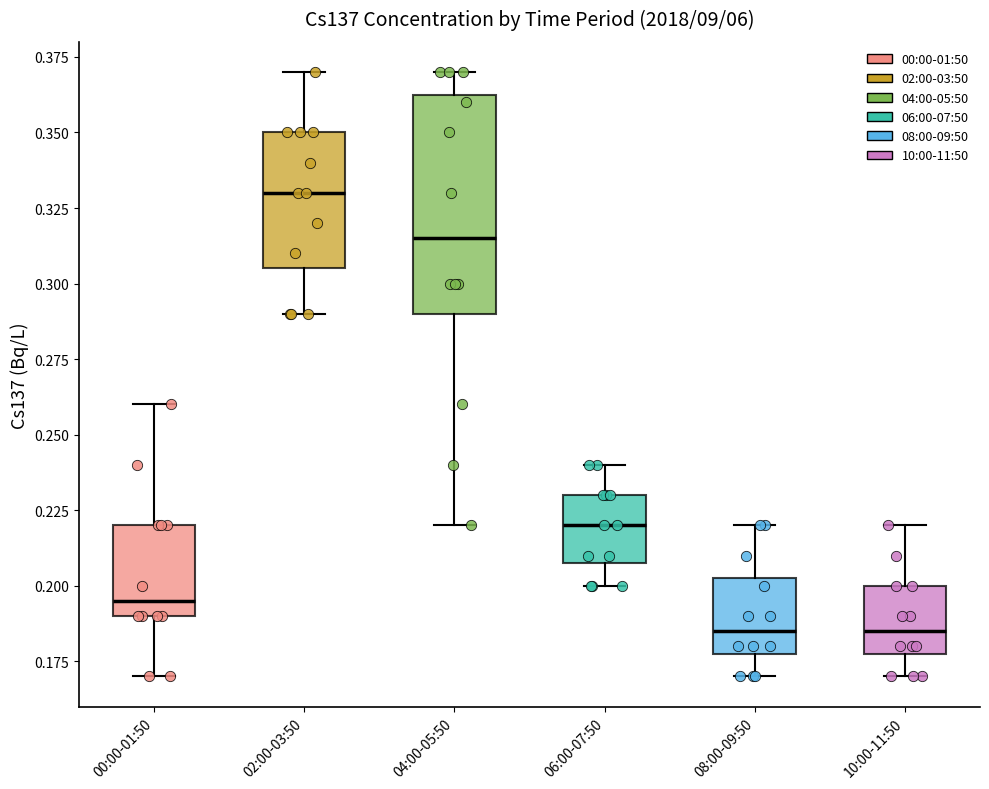

Reading left to right, transcribe this box plot: for each box, give where its median line is, the range the box spans, and where its two whiskers end, as read against the y-axis. The values are not printed on the chart, so give them approximately, as read against the axis.

00:00-01:50: median 0.195, box 0.190 to 0.220, whiskers 0.170 to 0.260
02:00-03:50: median 0.330, box 0.305 to 0.350, whiskers 0.290 to 0.370
04:00-05:50: median 0.315, box 0.290 to 0.365, whiskers 0.220 to 0.370
06:00-07:50: median 0.220, box 0.210 to 0.230, whiskers 0.200 to 0.240
08:00-09:50: median 0.185, box 0.180 to 0.205, whiskers 0.170 to 0.220
10:00-11:50: median 0.185, box 0.180 to 0.200, whiskers 0.170 to 0.220